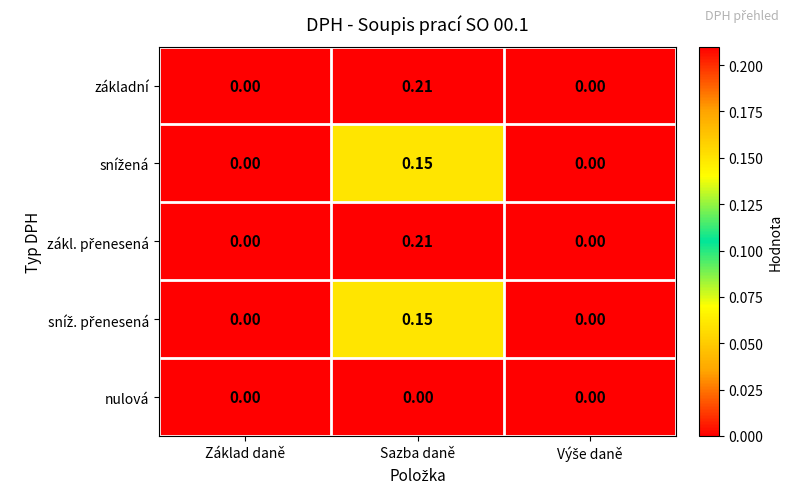

How many categories are shown in the chart?

3